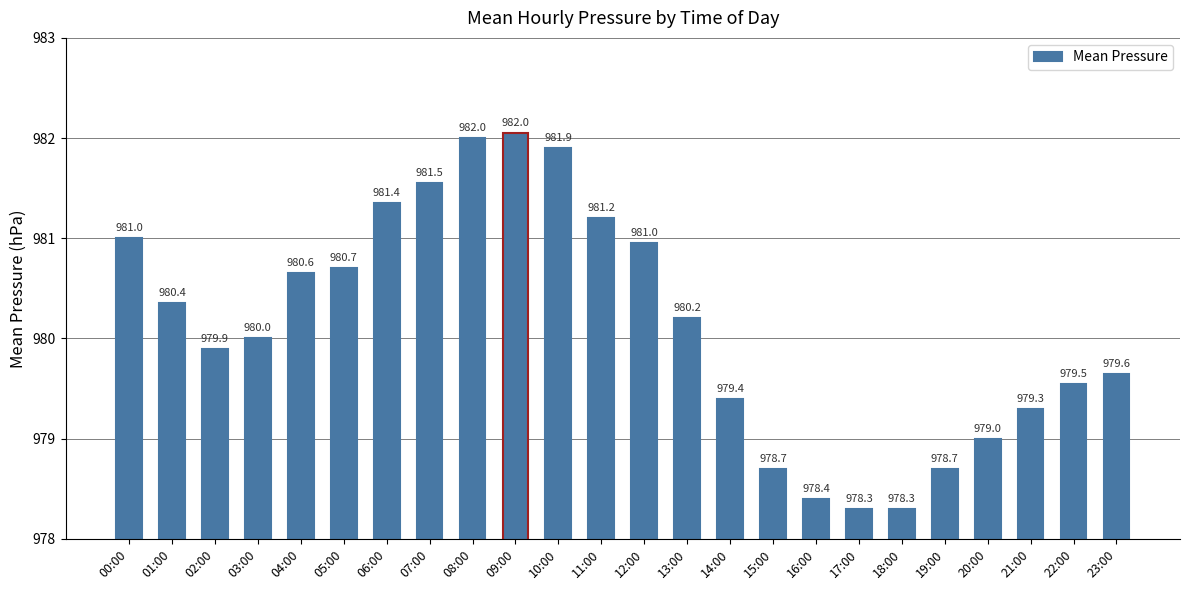

What is the ratio of the value at 03:00 to the value at 17:00?

1.0